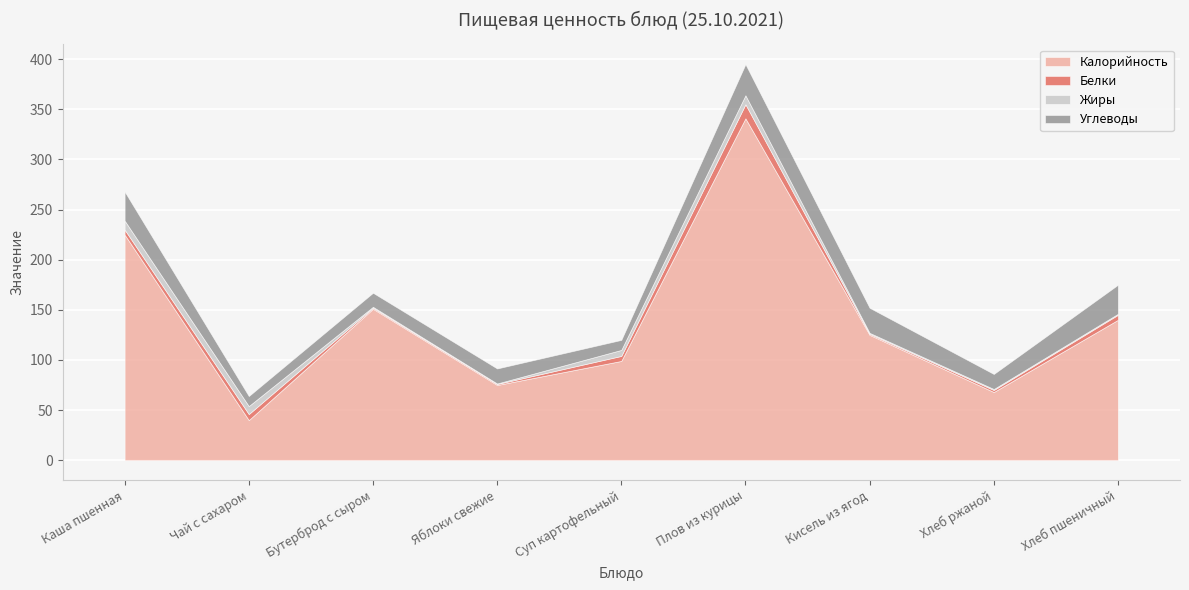

At which label does Калорийность reach its minimum?

Чай с сахаром